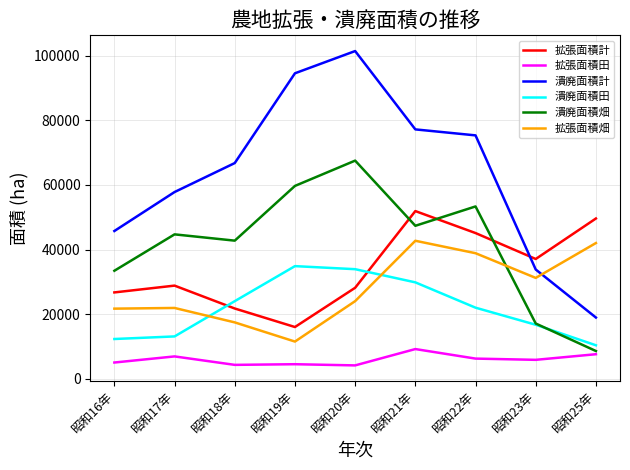

How many lines are shown in the chart?

6